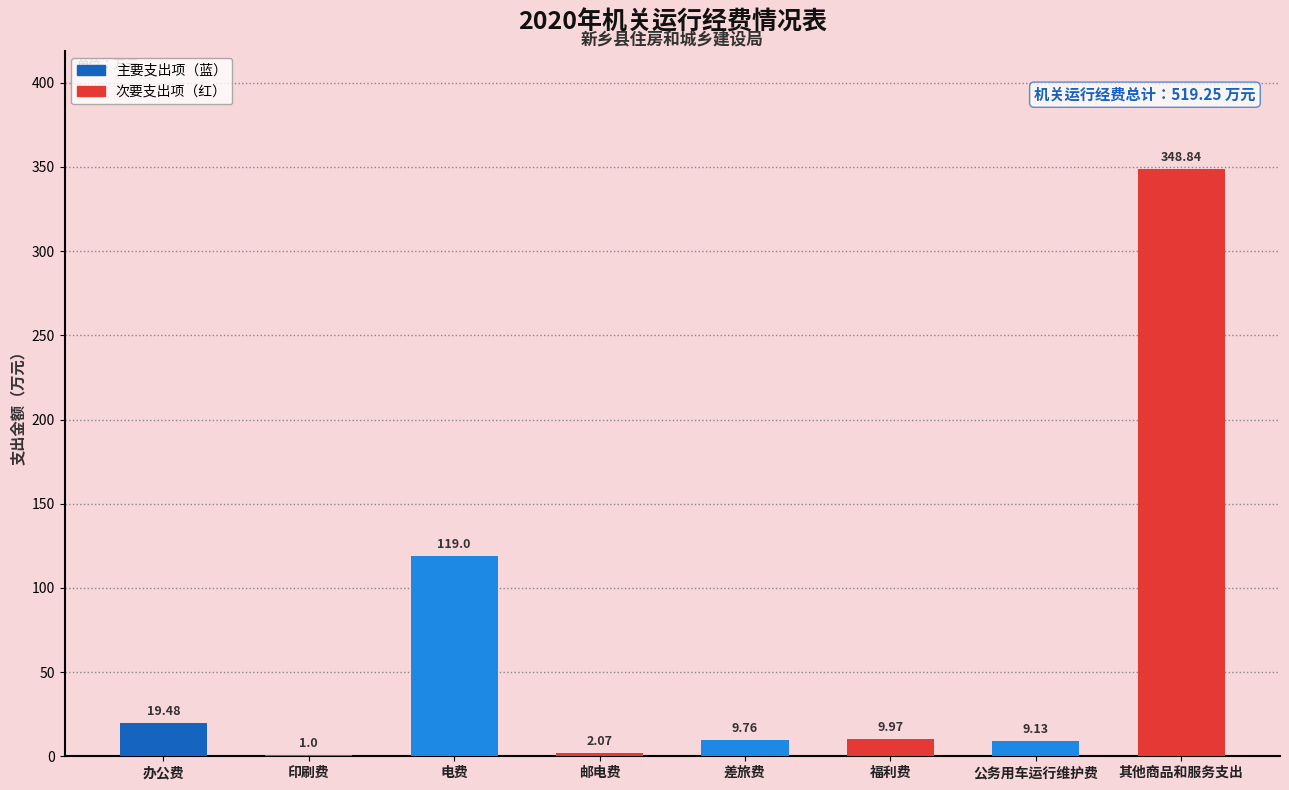

Between 差旅费 and 邮电费, which is larger?

差旅费